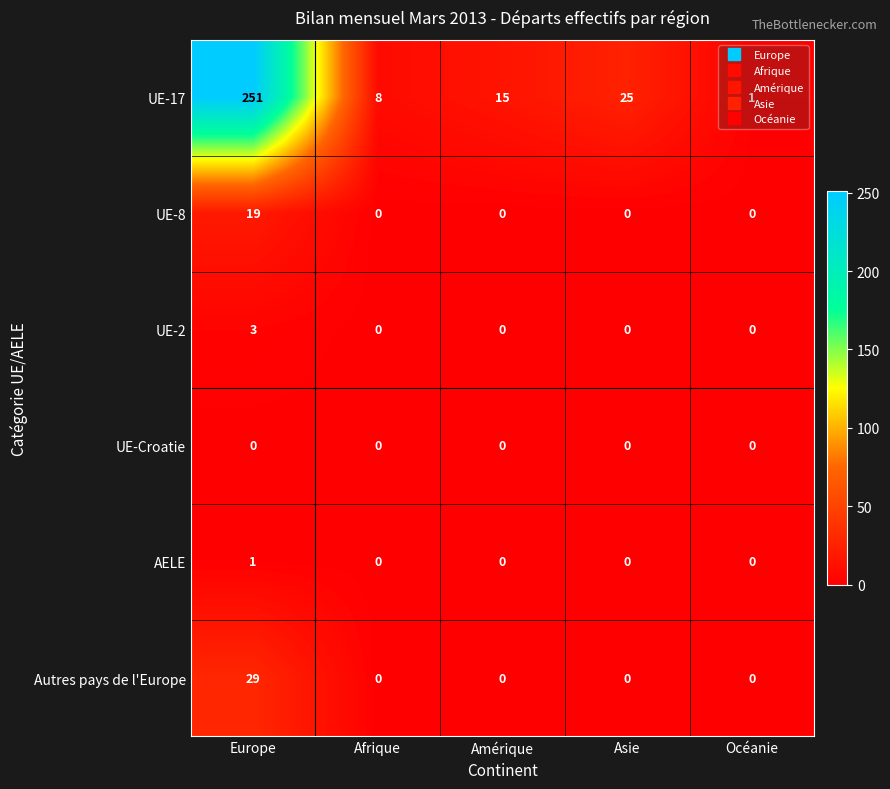

List the series in order of their peak value, highest first.

UE-17, Autres pays de l'Europe, UE-8, UE-2, AELE, UE-Croatie